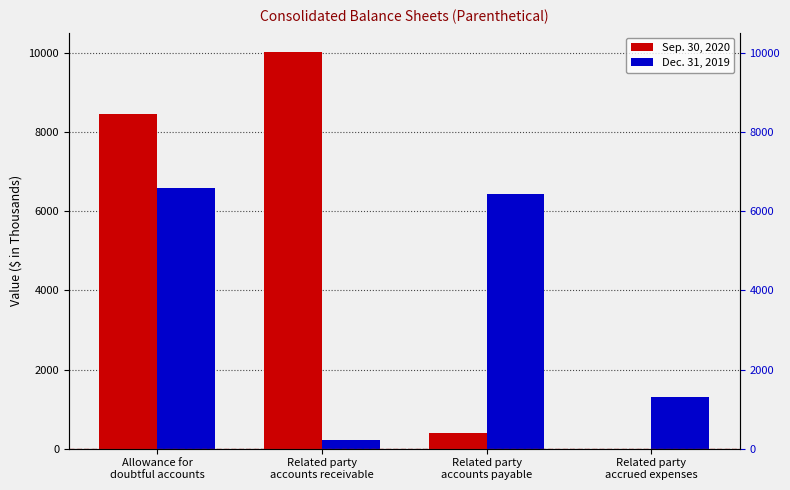

How many bars are there in each group?

2